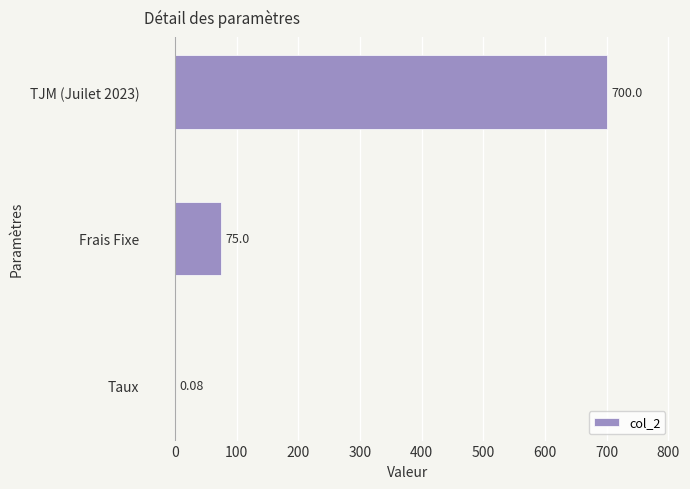

At which category does the chart reach its peak across all series?

TJM (Juilet 2023)